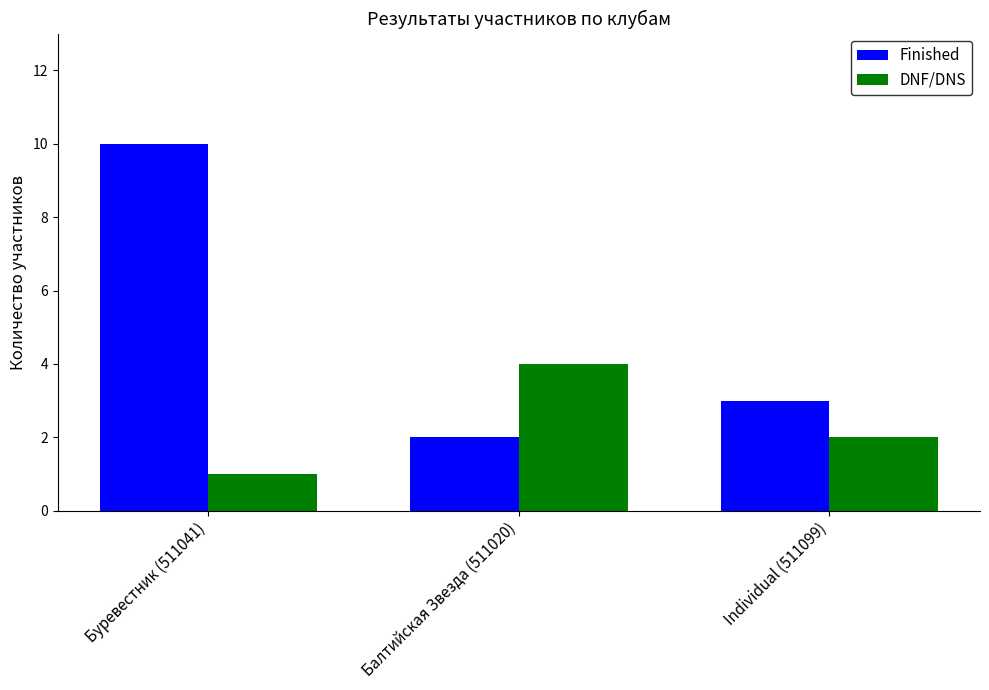

What is the difference between the maximum and second lowest values in the DNF/DNS series?

2